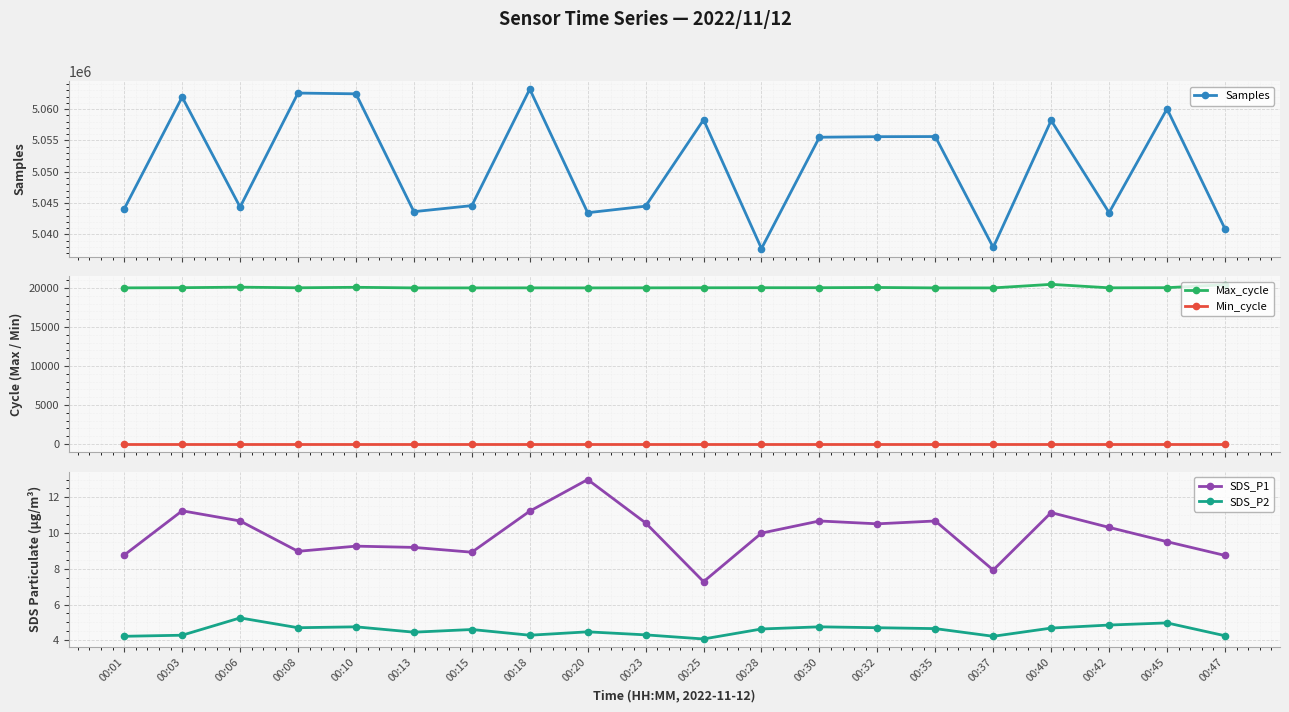

Reading right to left, what are all the values shown in this chart?

Samples: 5040882.0	5060060.0	5043464.0	5058200.0	5037912.0	5055627.0	5055607.0	5055523.0	5037728.0	5058310.0	5044500.0	5043454.0	5063205.0	5044588.0	5043623.0	5062456.0	5062578.0	5044355.0	5061942.0	5044069.0
Max_cycle: 20421.0	20044.0	20028.0	20472.0	20017.0	20017.0	20071.0	20041.0	20040.0	20033.0	20024.0	20017.0	20021.0	20017.0	20017.0	20094.0	20032.0	20111.0	20044.0	20021.0
Min_cycle: 28.0	28.0	28.0	28.0	28.0	28.0	28.0	28.0	28.0	28.0	28.0	28.0	28.0	28.0	28.0	28.0	28.0	28.0	28.0	28.0
SDS_P1: 8.8	9.5	10.3	11.2	7.9	10.7	10.5	10.7	10.0	7.3	10.6	13.0	11.2	8.9	9.2	9.3	9.0	10.7	11.2	8.8
SDS_P2: 4.2	5.0	4.8	4.7	4.2	4.7	4.7	4.8	4.6	4.1	4.3	4.5	4.3	4.6	4.5	4.8	4.7	5.2	4.3	4.2